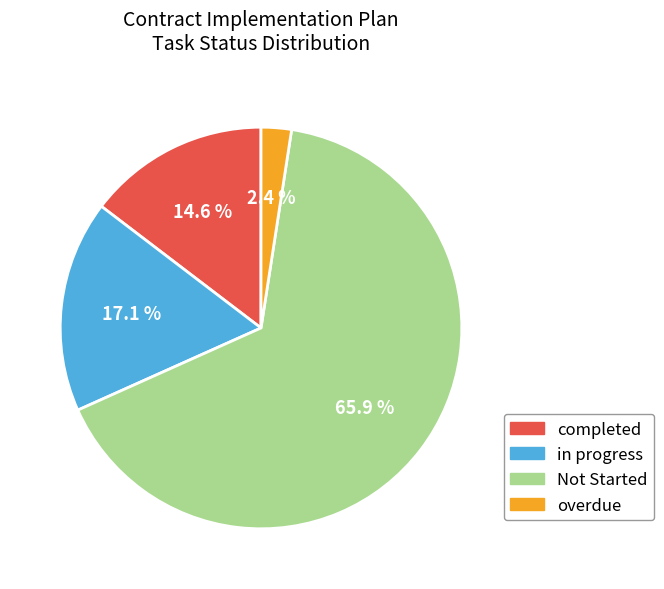

What percentage is NOT represented by overdue?

97.6%